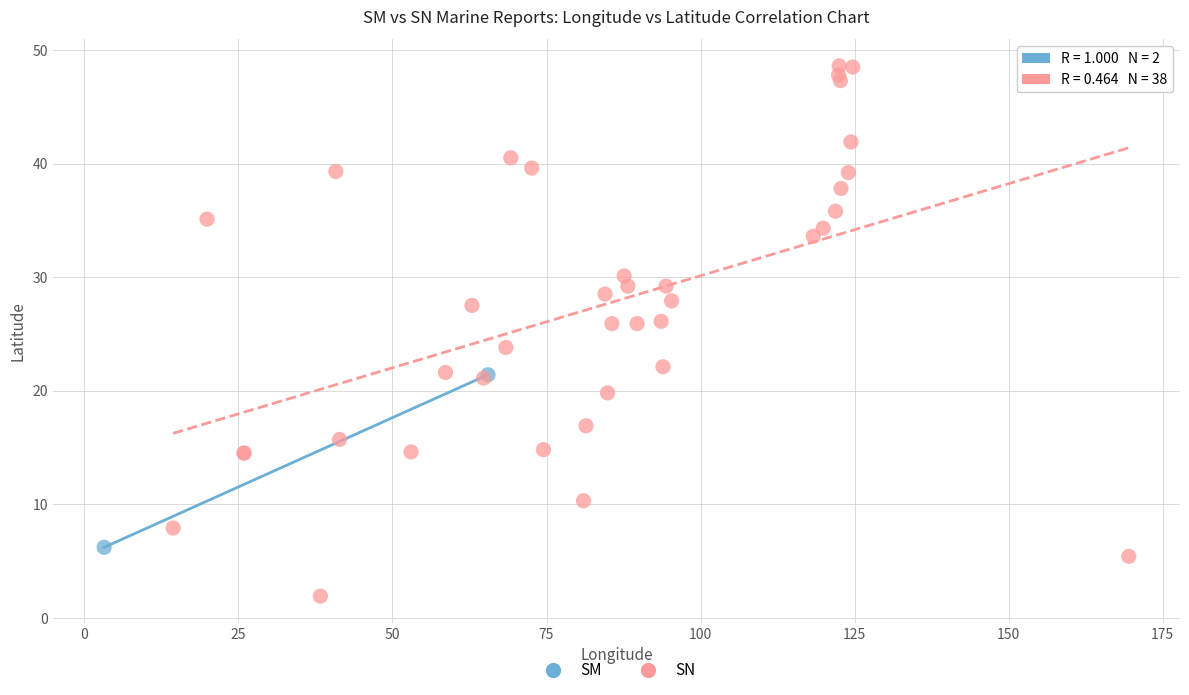

What are all the series names shown in the legend?

SM, SN